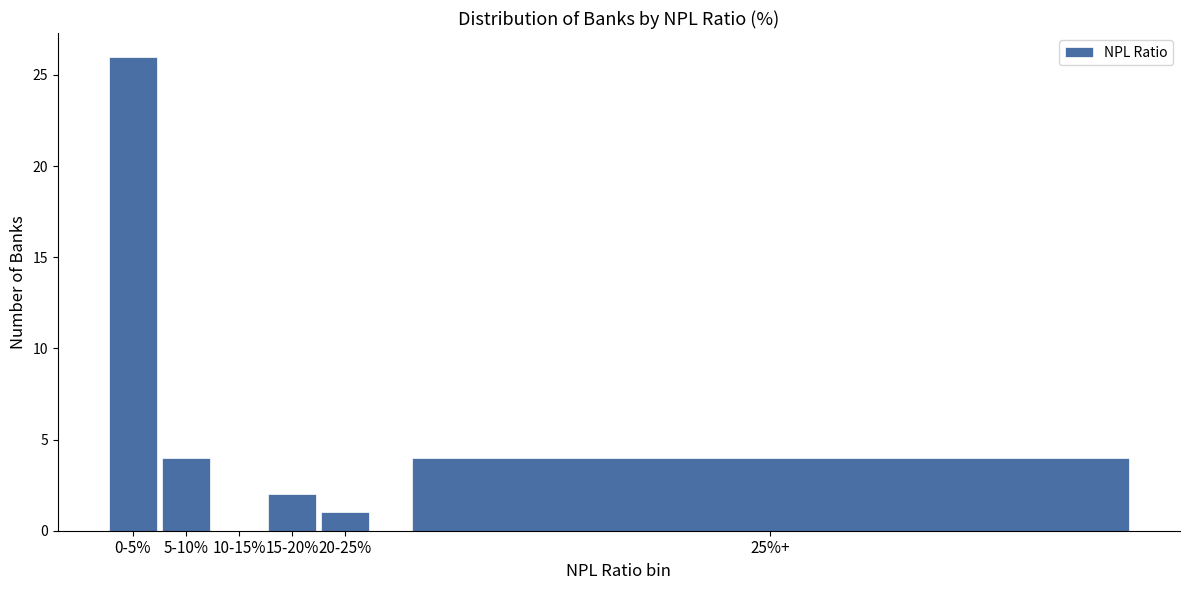

Reading left to right, extract all data points from this chart.

0-5%=26	5-10%=4	10-15%=0	15-20%=2	20-25%=1	25%+=4